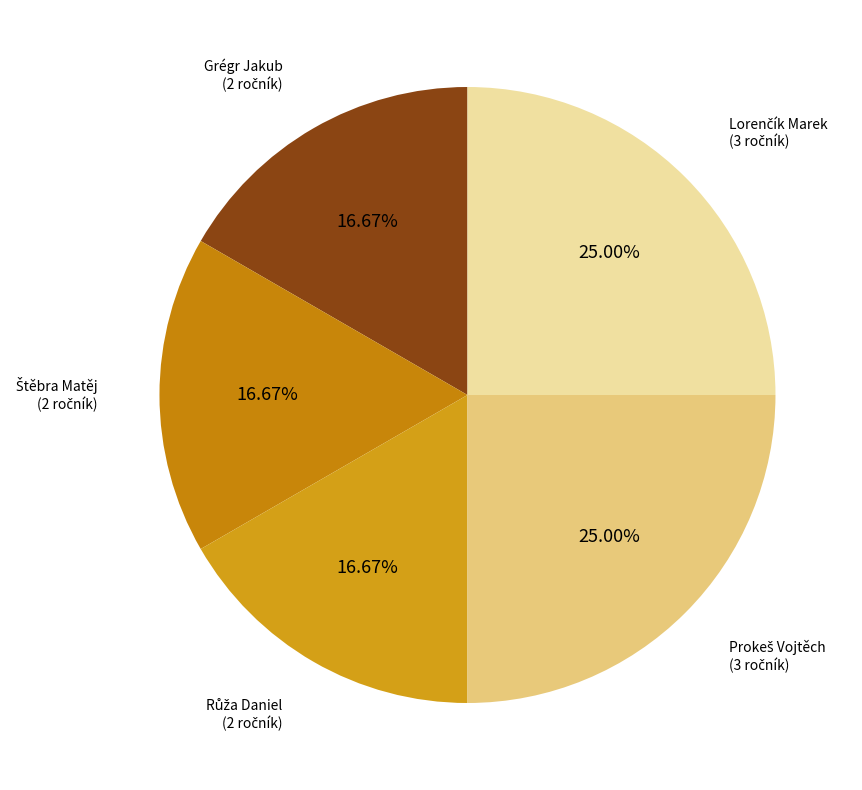

Count the number of slices in the pie.

5